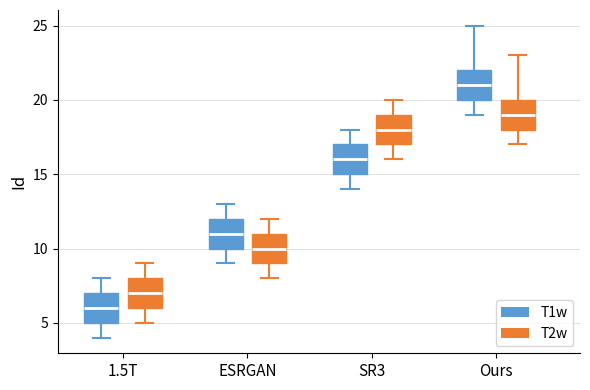

Where does the median line of the box for Ours (T1w) sit on the y-axis? The values are not printed on the chart, so give them approximately, as read against the axis.

21